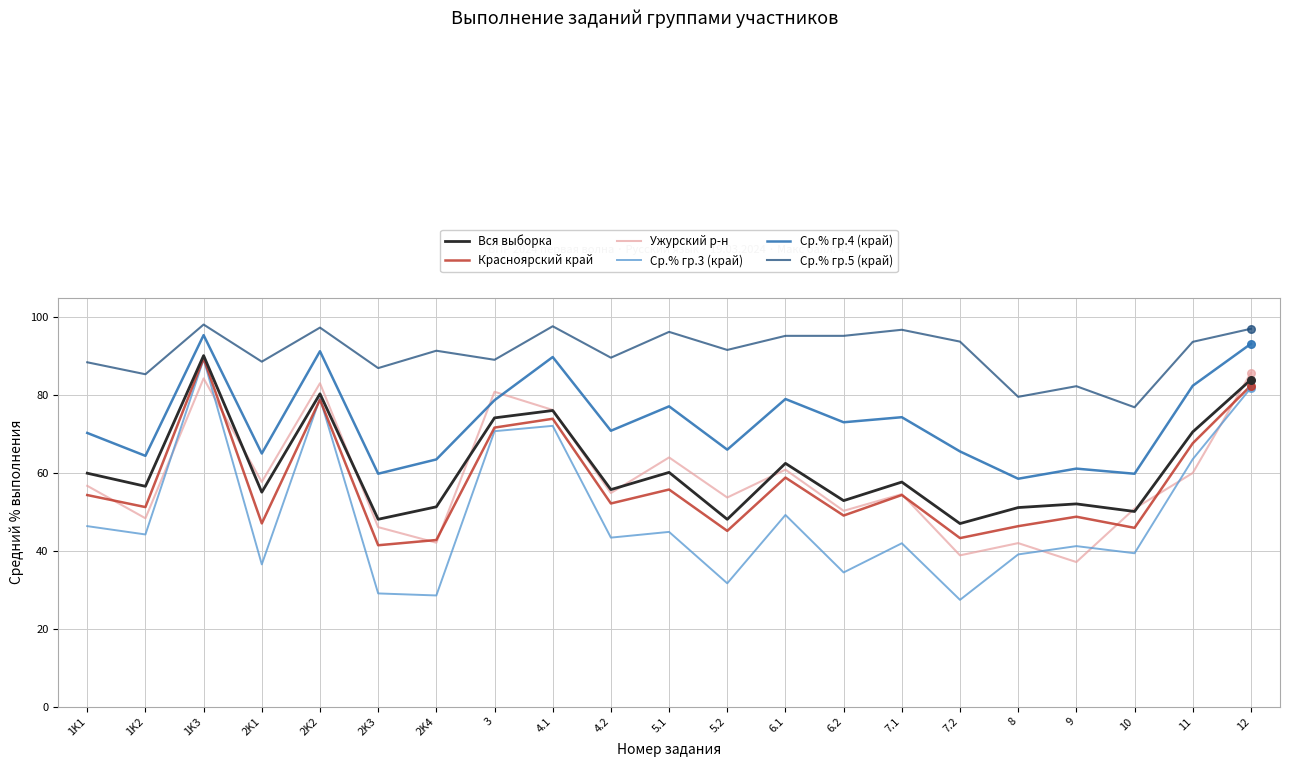

What is the total value across all series at 1K3?

546.6